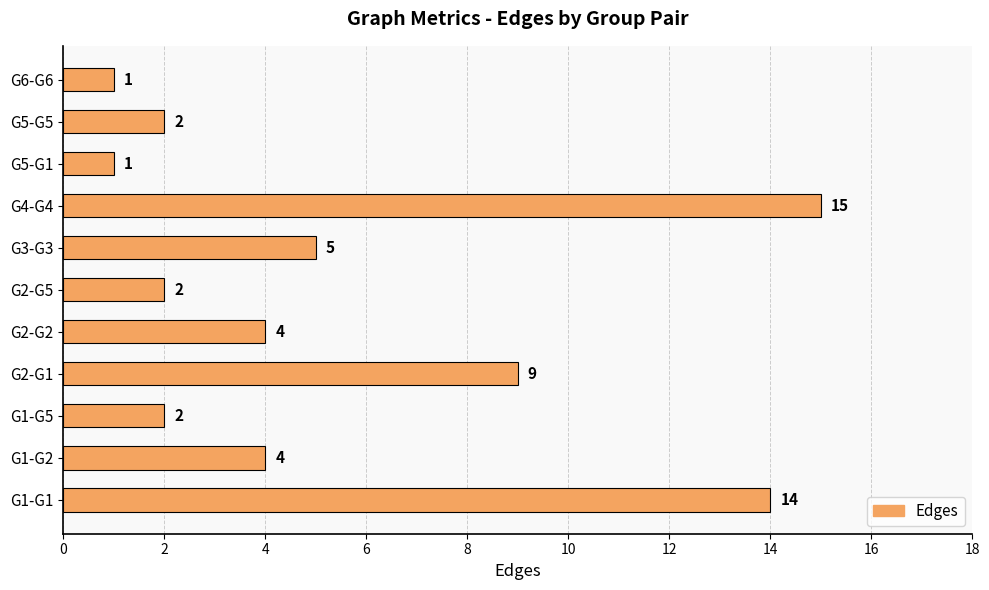

Between G3-G3 and G1-G1, which is larger?

G1-G1